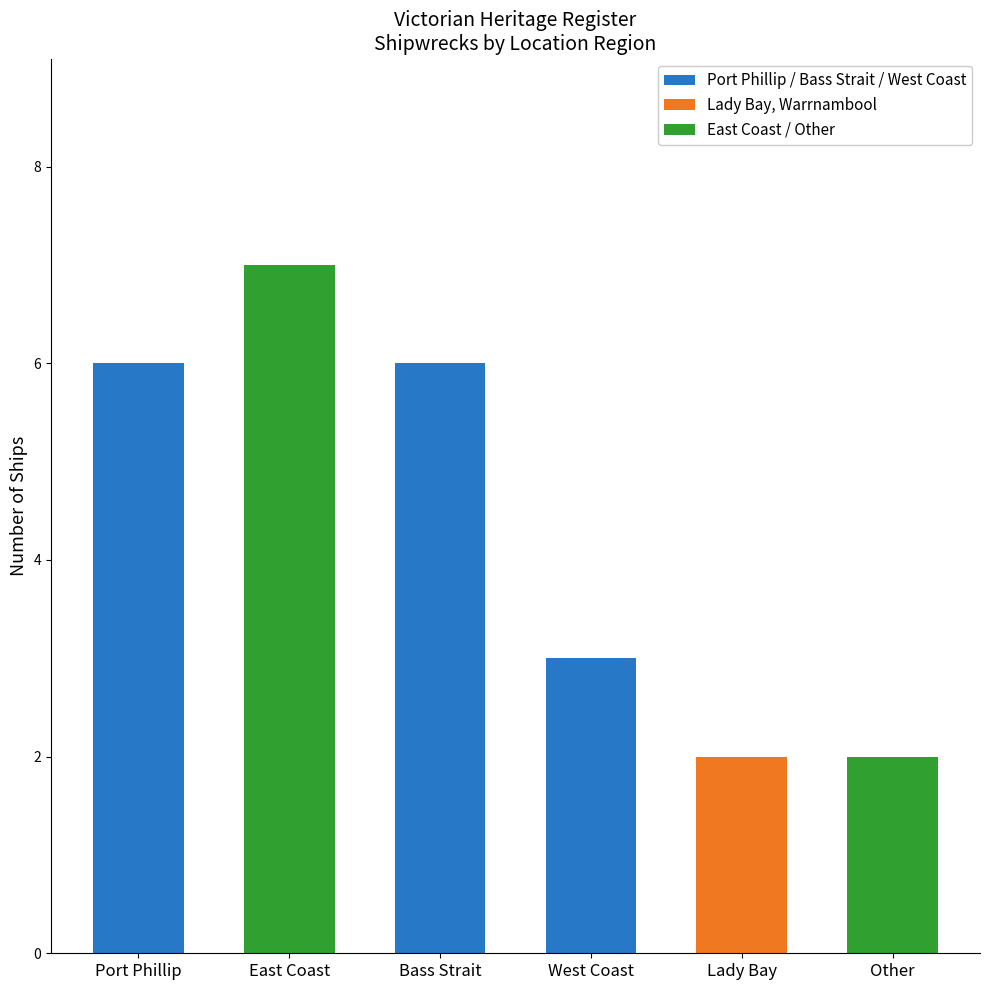

What is the smallest value displayed?

2